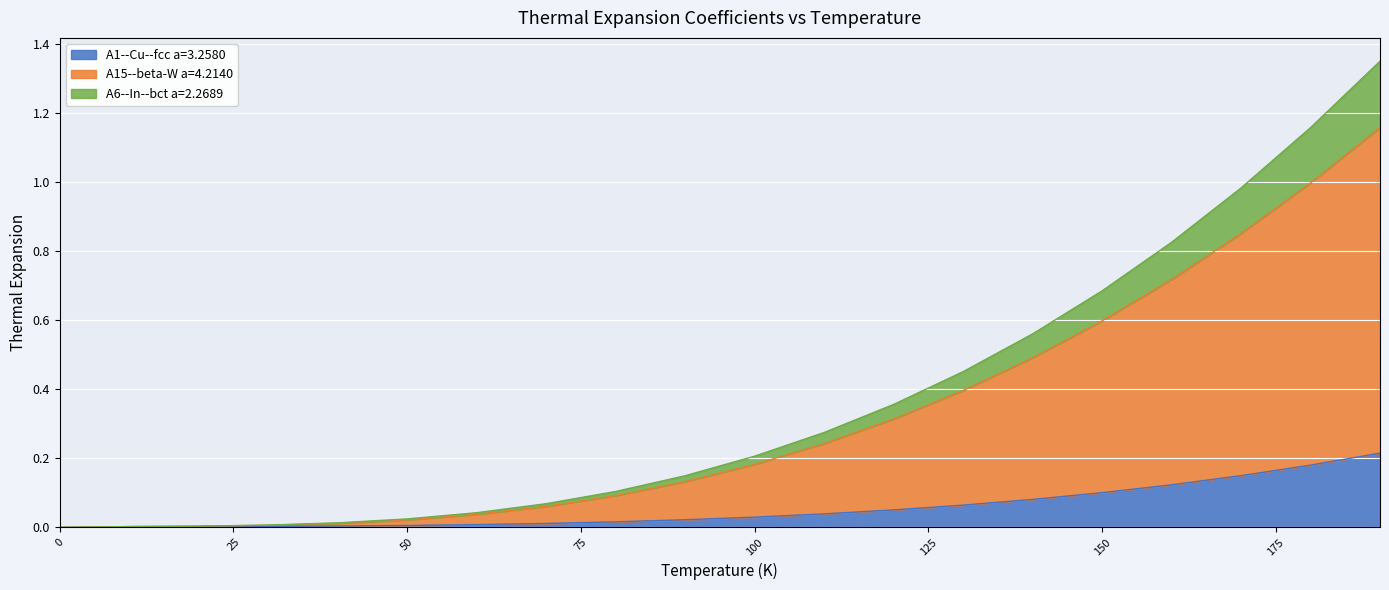

What is the difference between the maximum and second lowest values in the A15--beta-W a=4.2140 series?

1.2